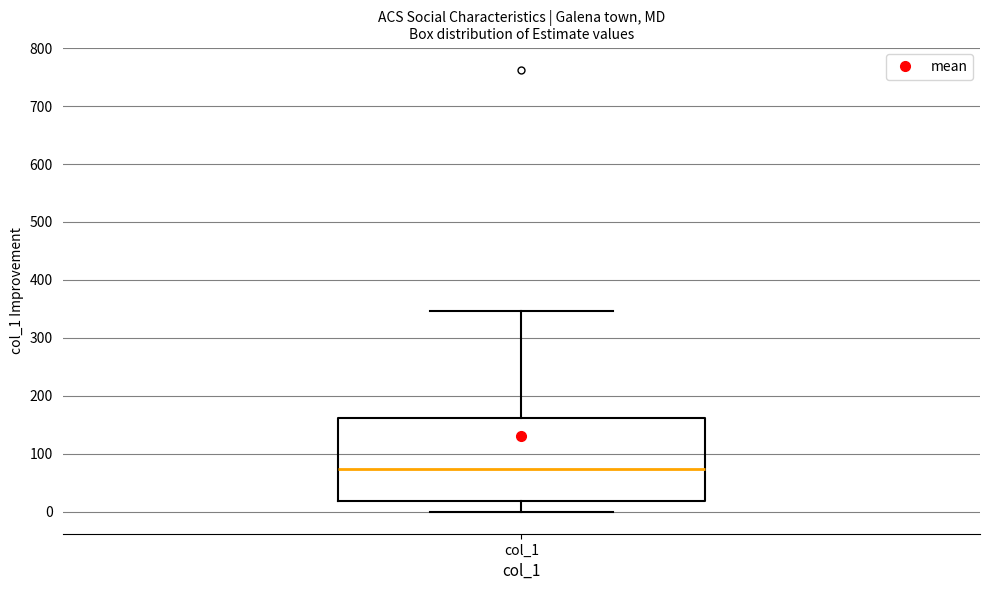

Transcribe this box plot: give where the median line is, the range the box spans, and where the two whiskers end, as read against the y-axis. The values are not printed on the chart, so give them approximately, as read against the axis.

median 70, box 20 to 160, whiskers 0 to 350